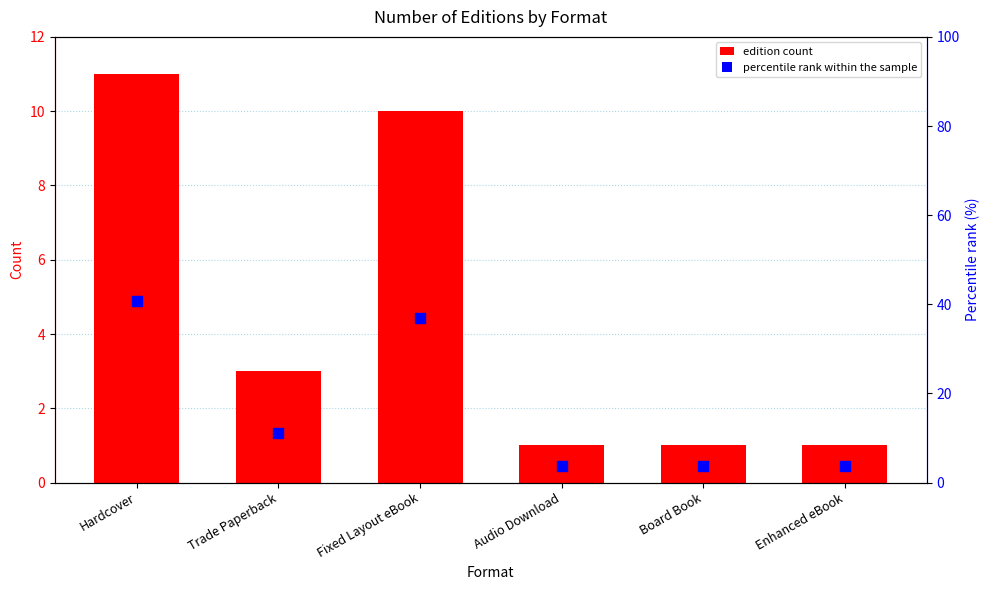

Which series contains the highest Y value?

percentile rank within the sample